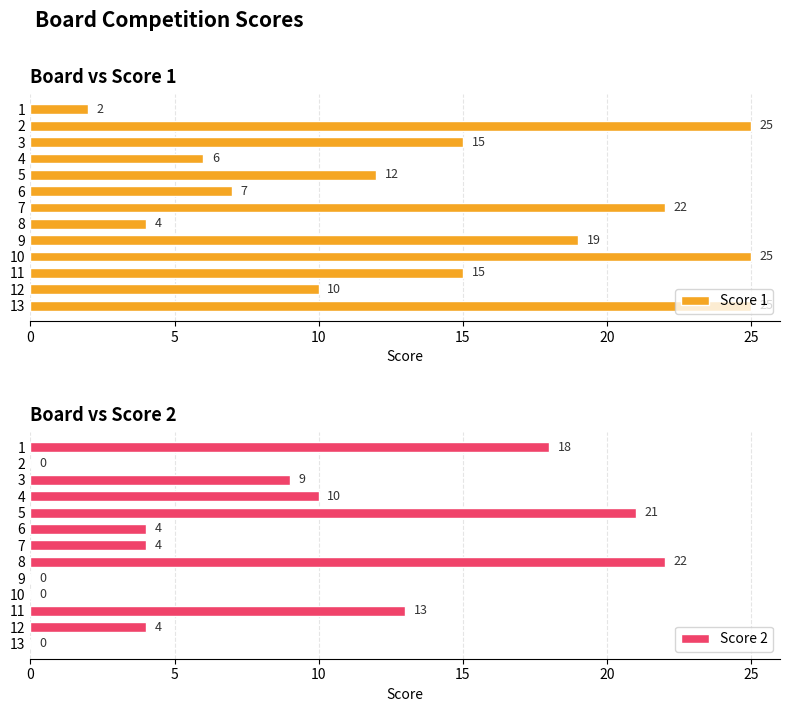

Read the Score 1 value at 6, to the nearest 5.

5